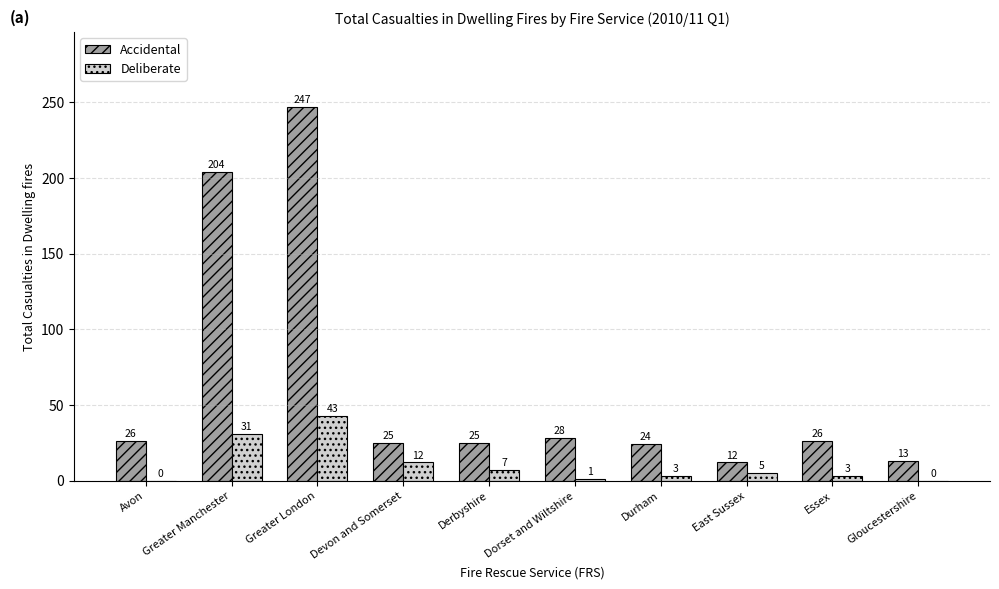

What is the sum of all Deliberate values?

105